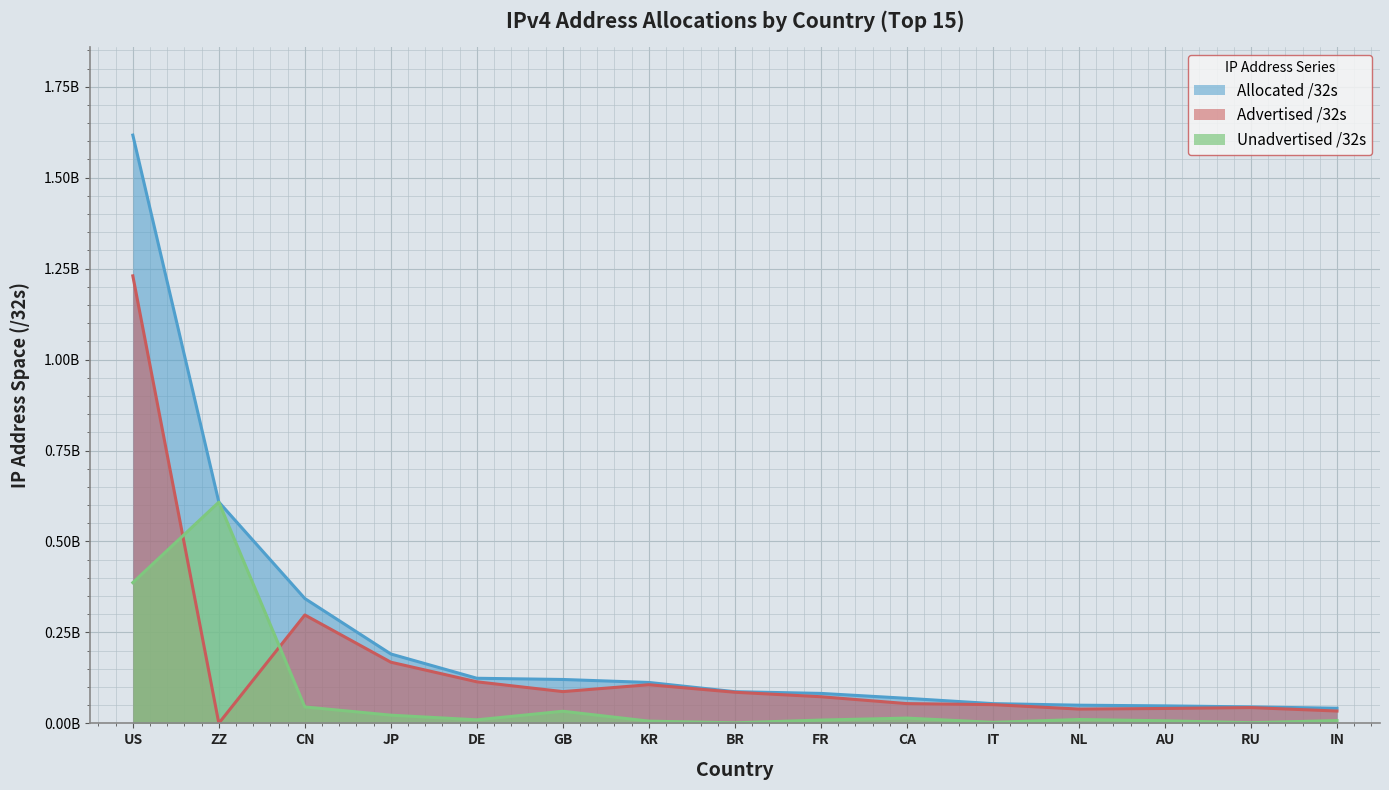

At which category does the chart reach its peak across all series?

US